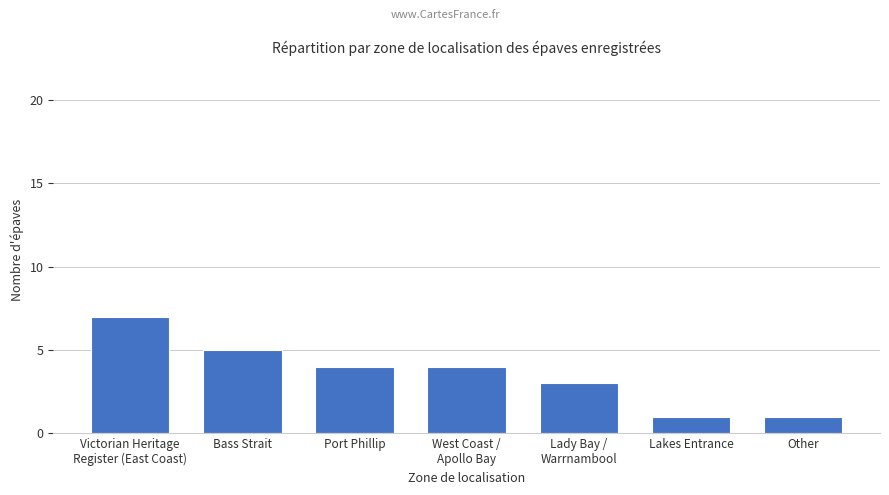

True or false: the data shows 4 at West Coast /
Apollo Bay.

True